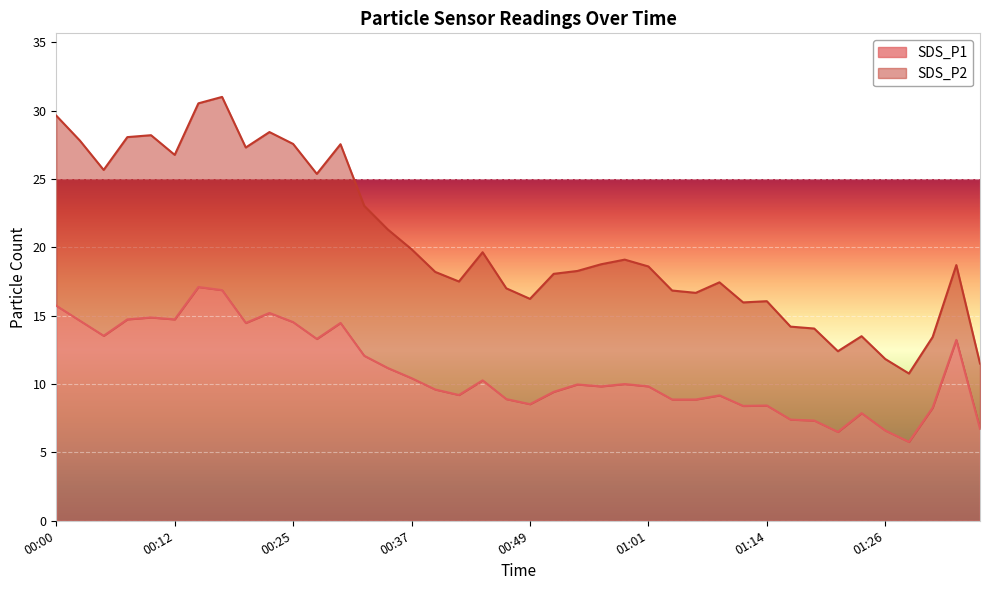

What is the change in value from 00:20 to 01:14?

-6.0